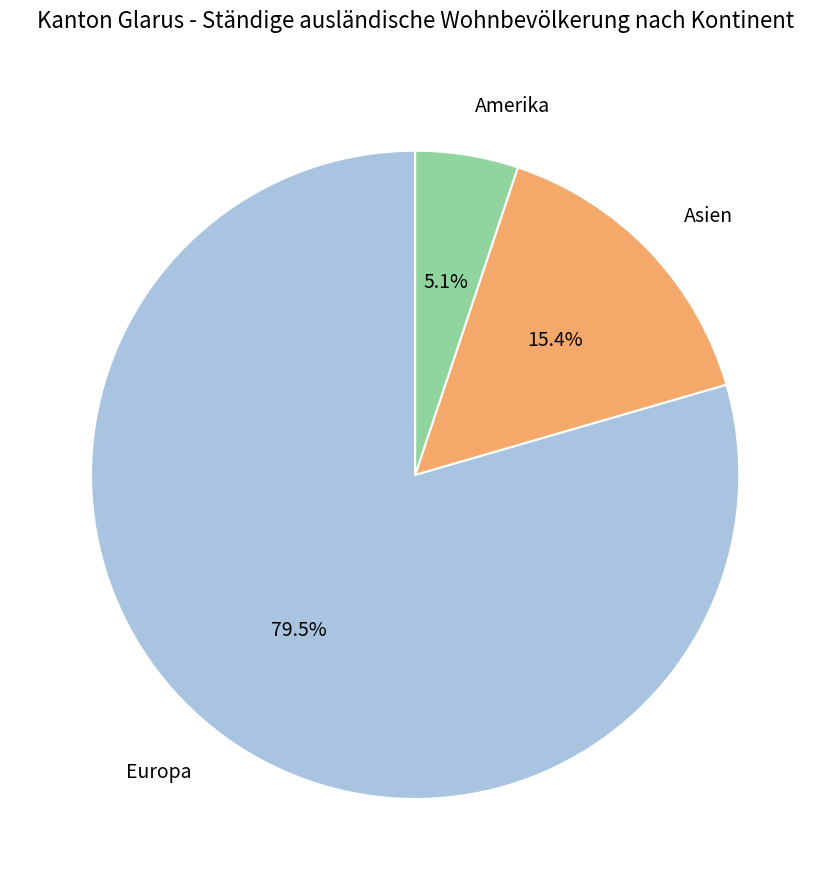

Count the number of slices in the pie.

3